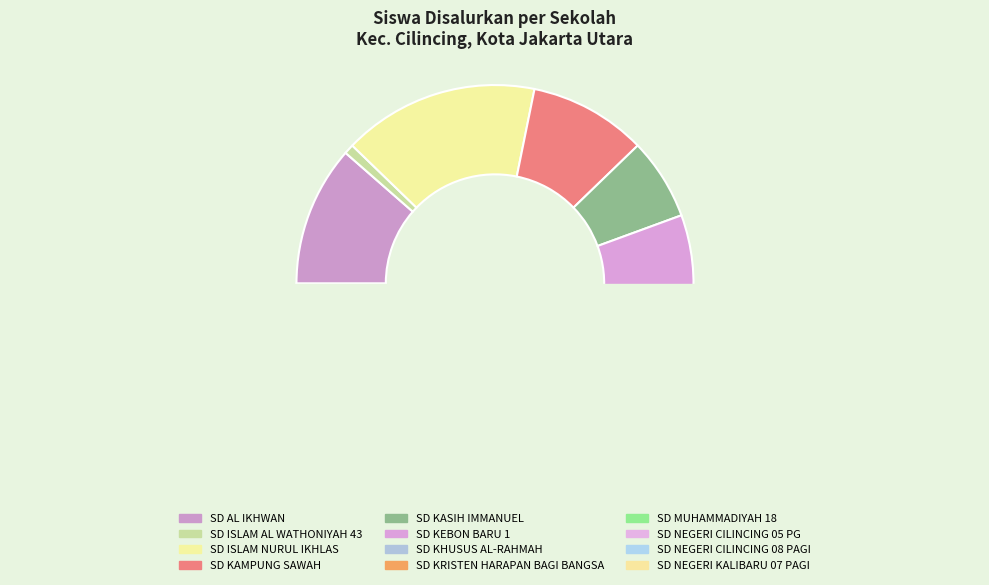

To the nearest percent, what is the difference between the SD KAMPUNG SAWAH and SD ISLAM NURUL IKHLAS slice percentages?

6%